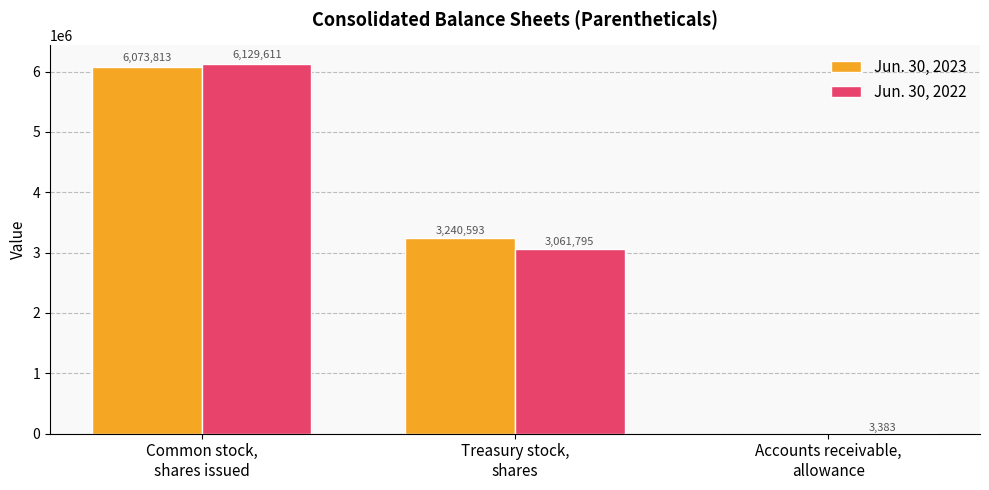

Reading left to right, transcribe all the data shown in this chart.

Jun. 30, 2023: 6073813	3240593	23
Jun. 30, 2022: 6129611	3061795	3383